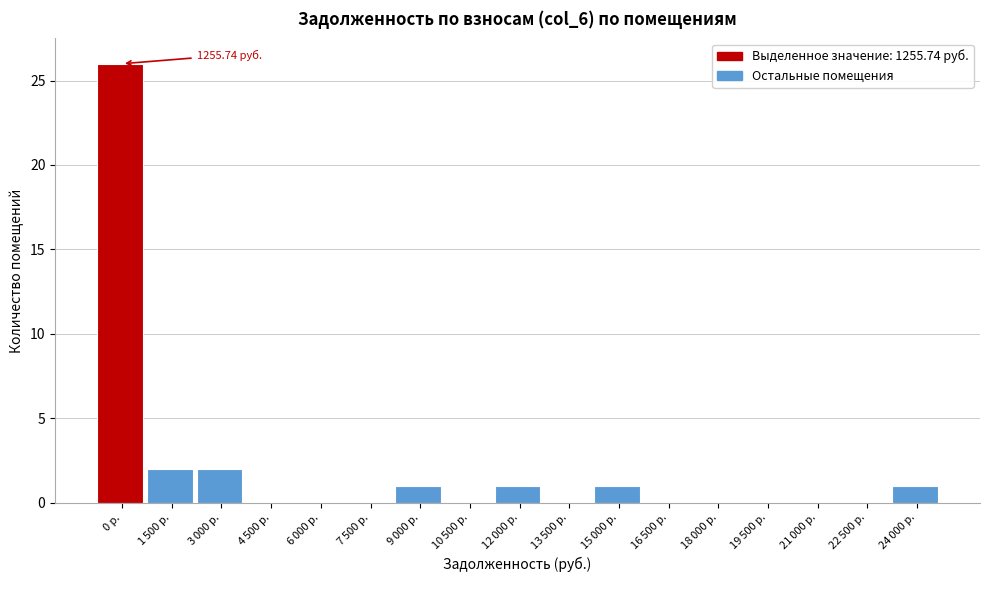

What is the sum of all values?

34